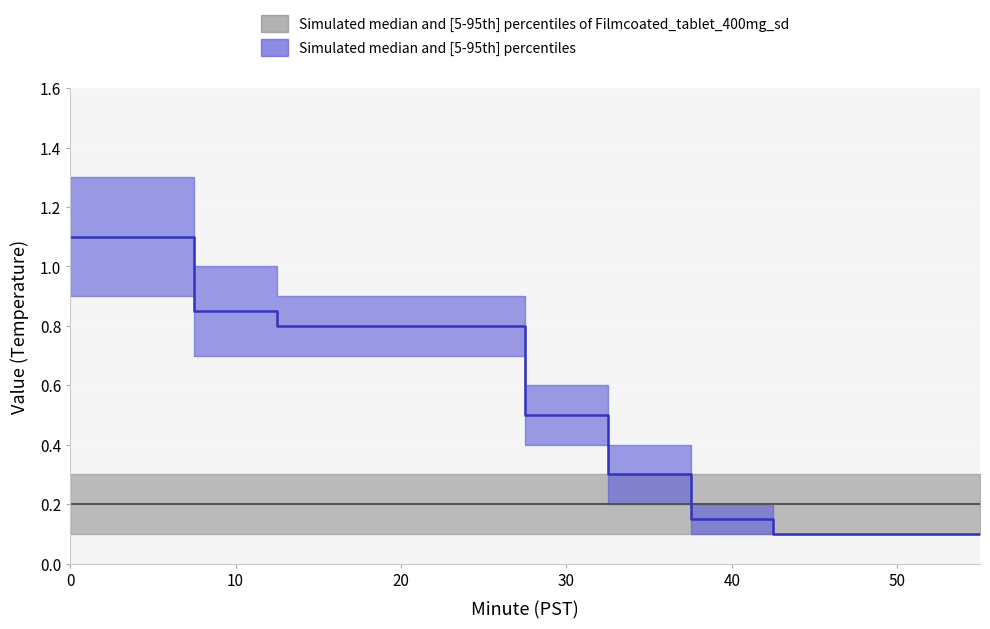

List the labels in order of blue_lower value, smallest first.

40, 45, 50, 55, 35, 30, 10, 15, 20, 25, 0, 5